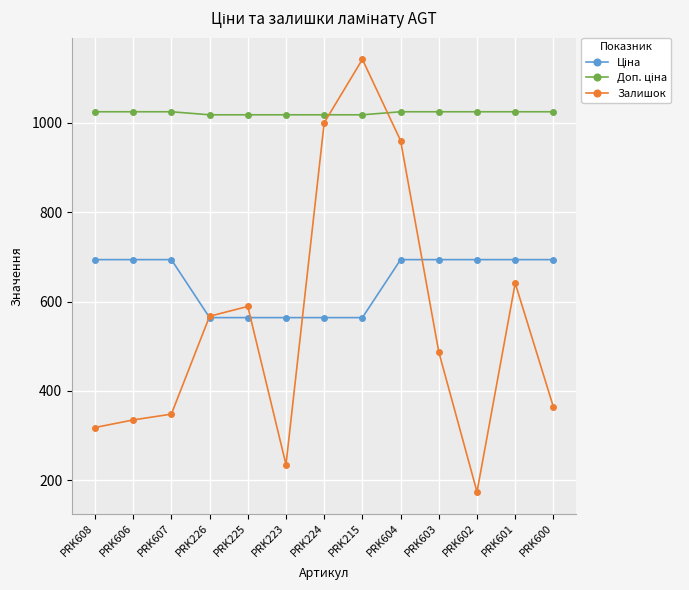

Is it true that Залишок equals 487.0 at PRK603?

True